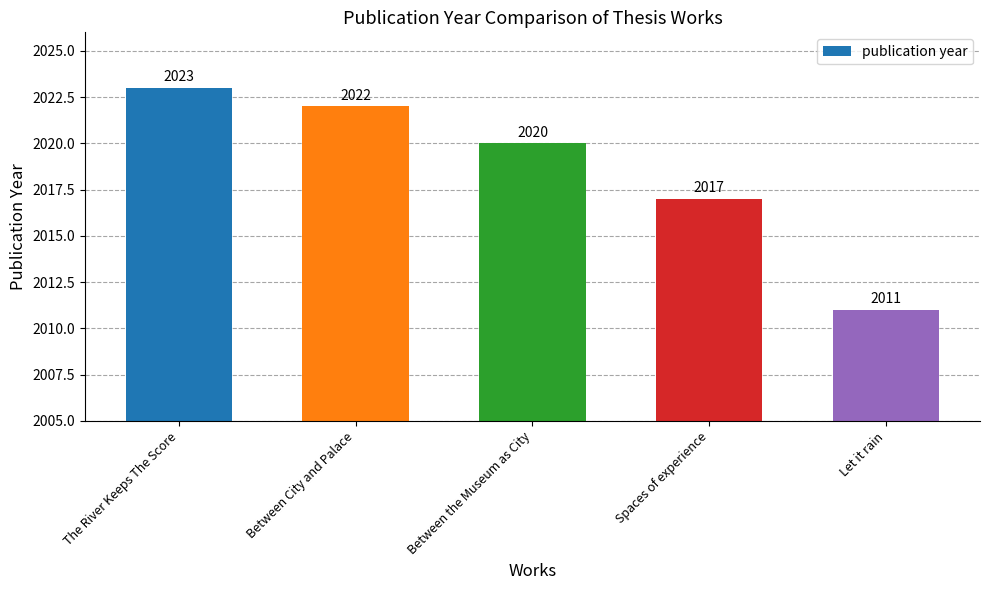

Reading right to left, list all the values displayed in this chart.

Let it rain=2011	Spaces of experience=2017	Between the Museum as City=2020	Between City and Palace=2022	The River Keeps The Score=2023